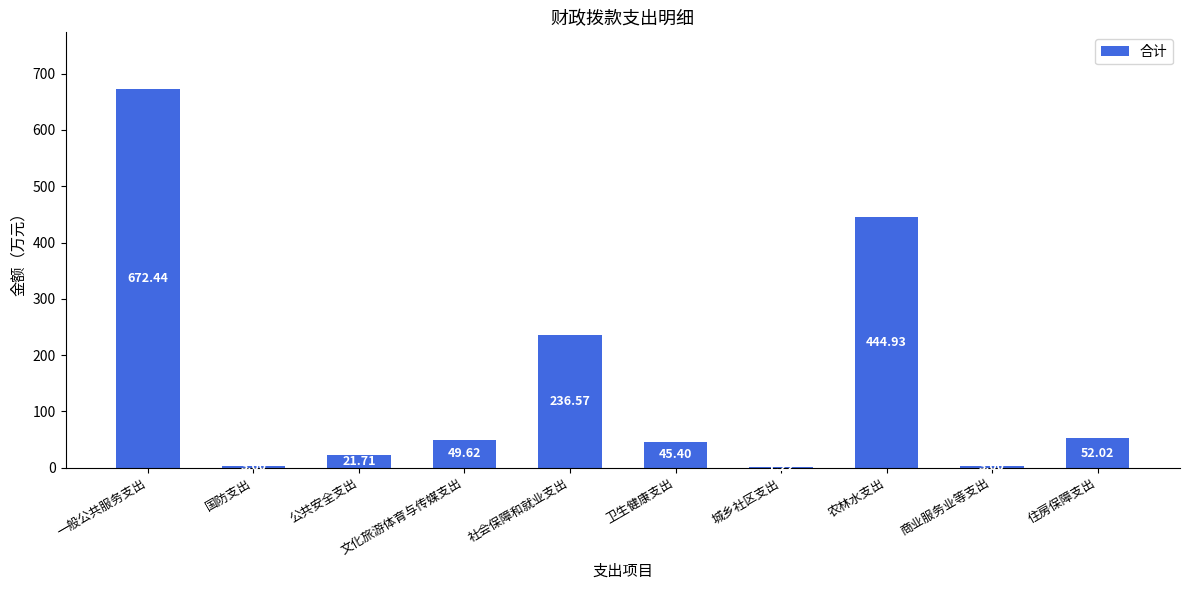

Where is the data nearest to the value 336?

社会保障和就业支出